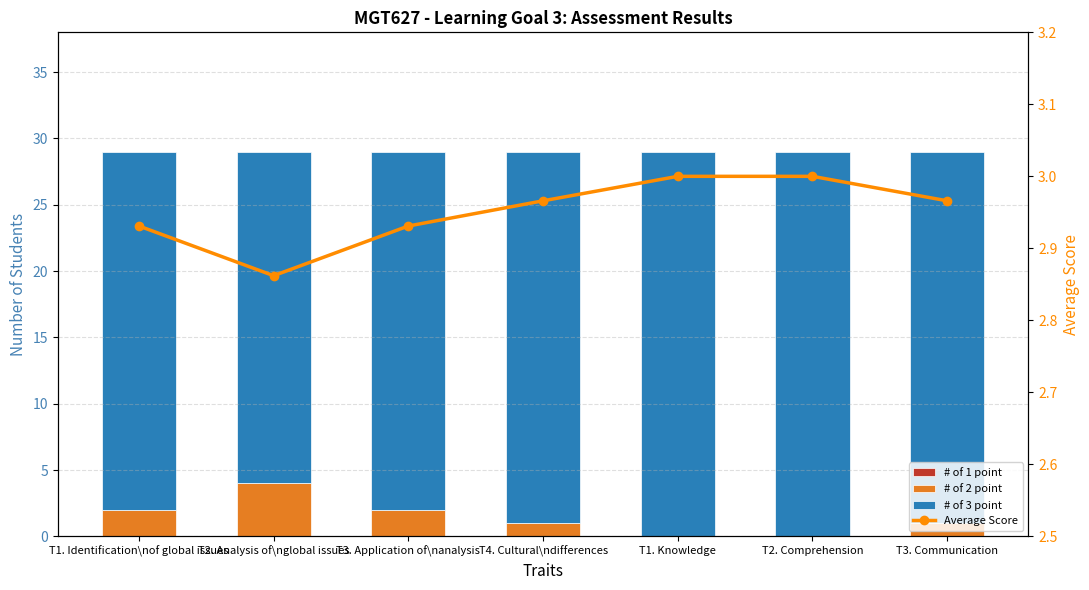

At which label is # of 2 point closest to 2?

T1. Identification\nof global issues